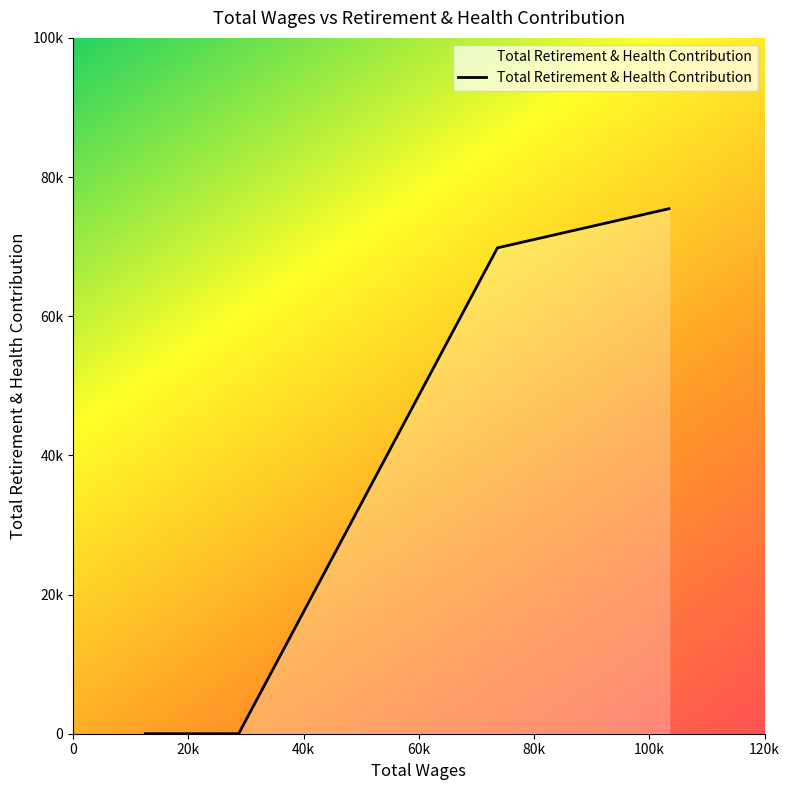

What is the sum of all values?

145273